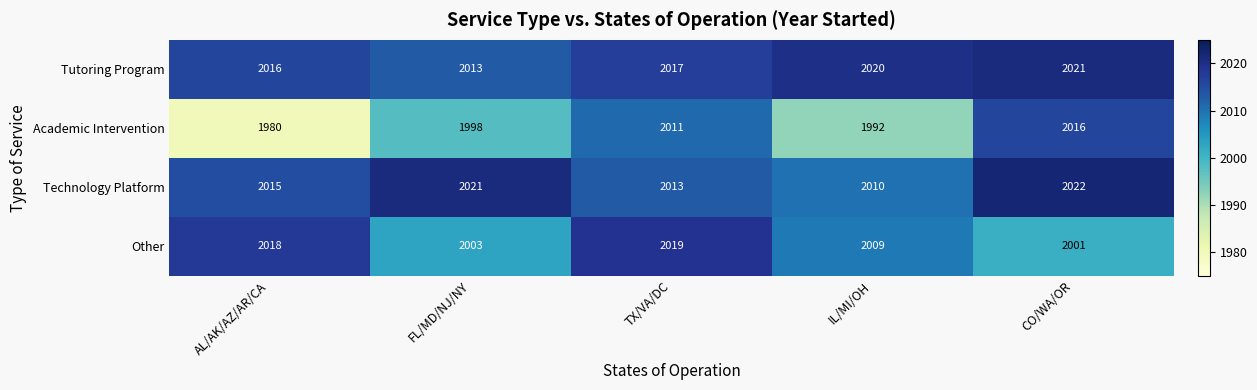

The value of Academic Intervention at CO/WA/OR is 3074. True or false?

False